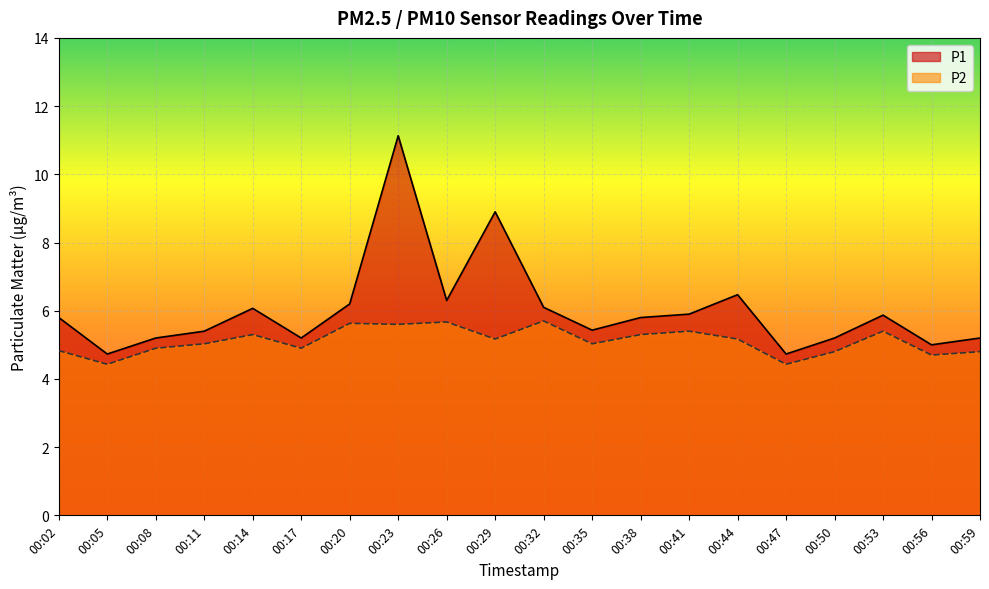

What is the average value of the P2 series?

5.1